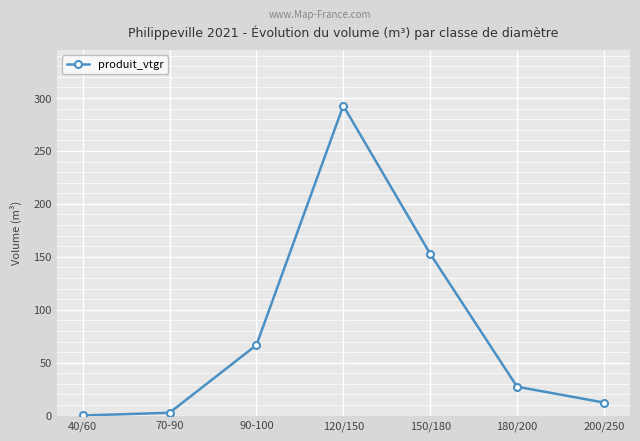

How many lines are shown in the chart?

1